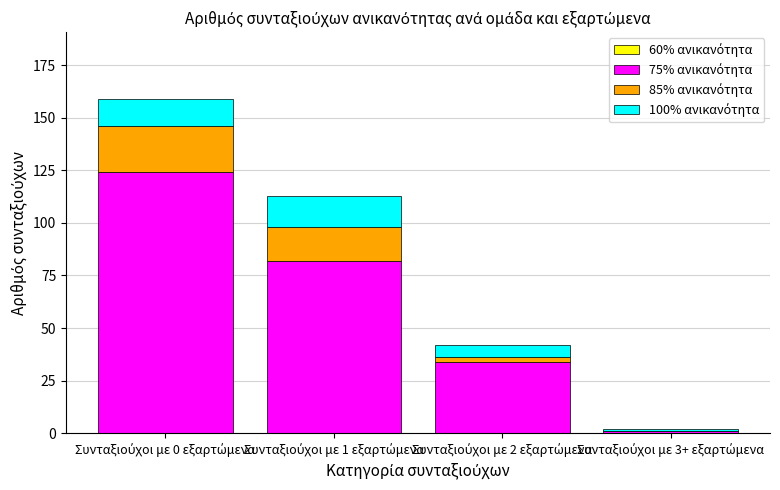

Are the bars horizontal?

No